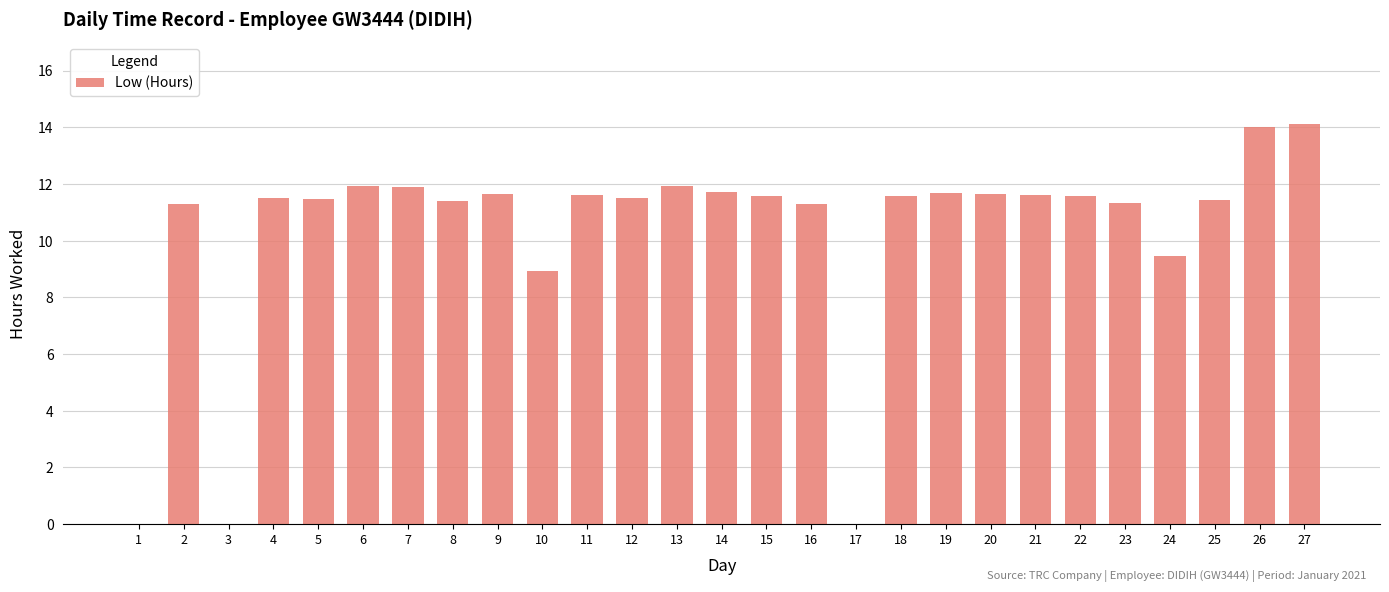

Where is the data nearest to the value 7?

10